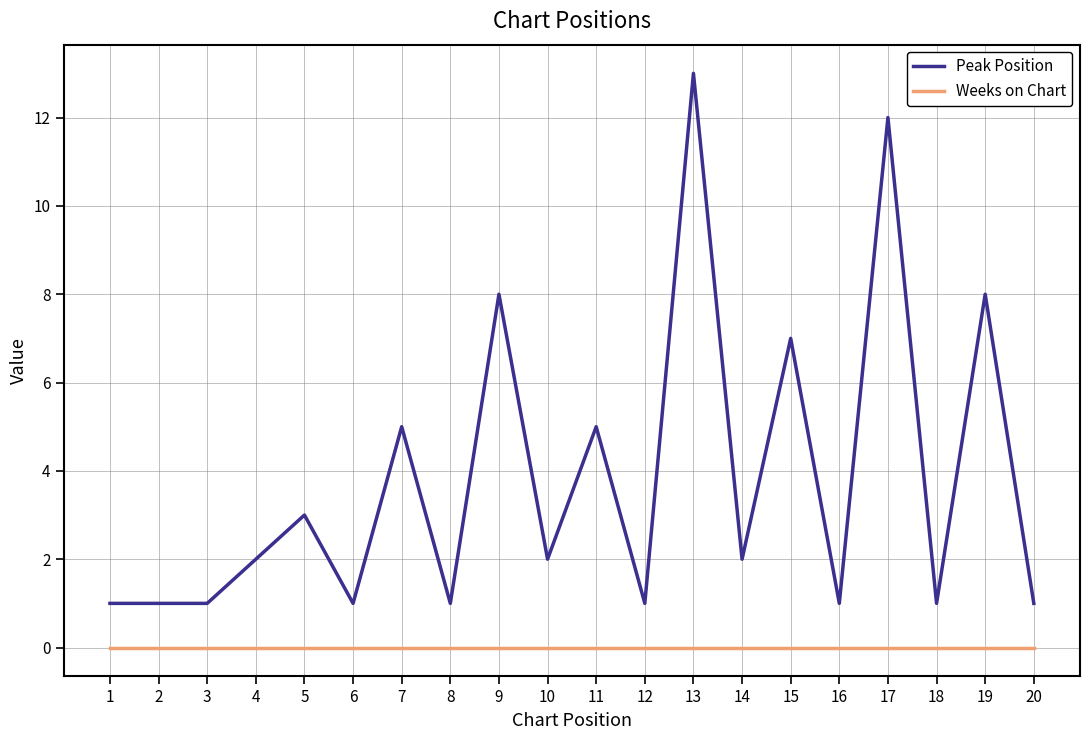

True or false: Peak Position has more than 2 points higher than both neighbors.

True